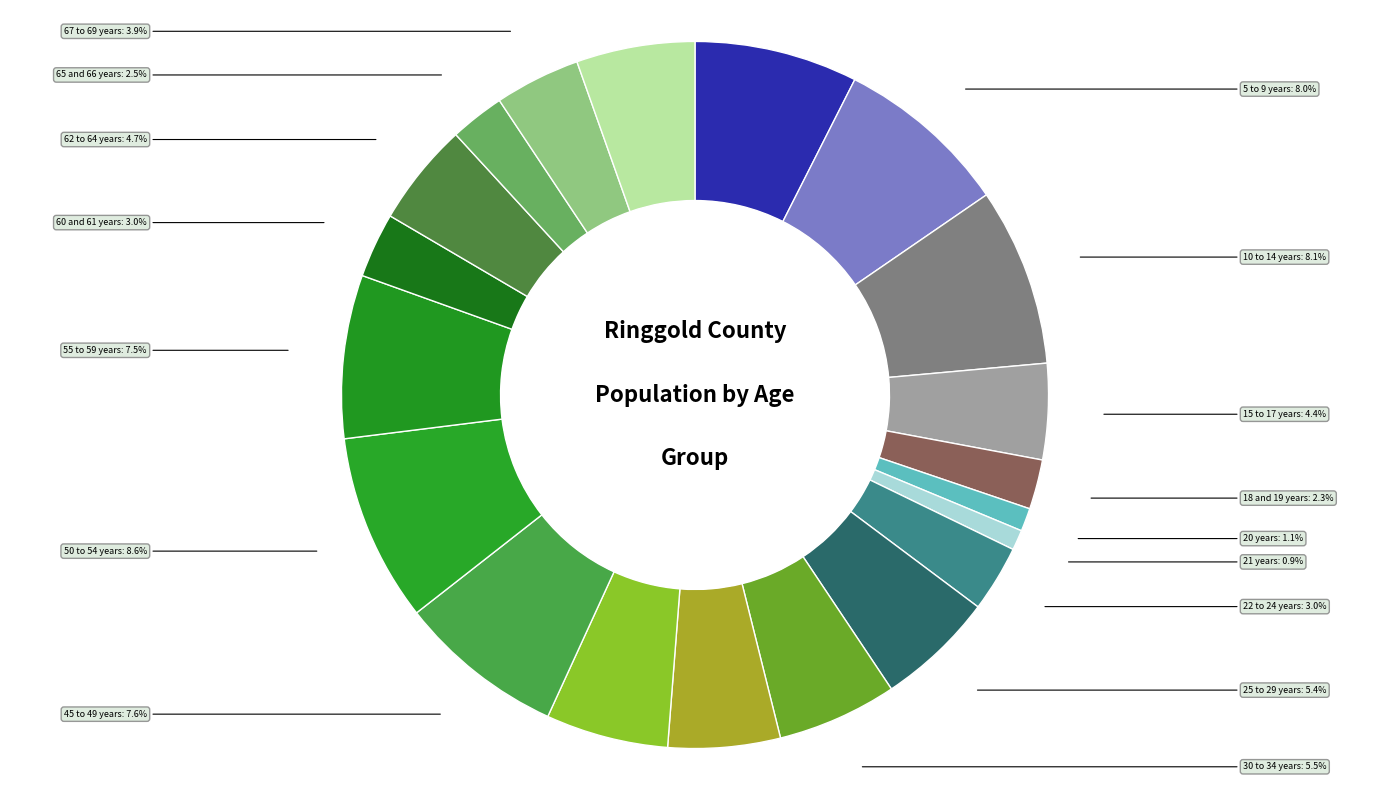

How many slices are in this pie chart?

20